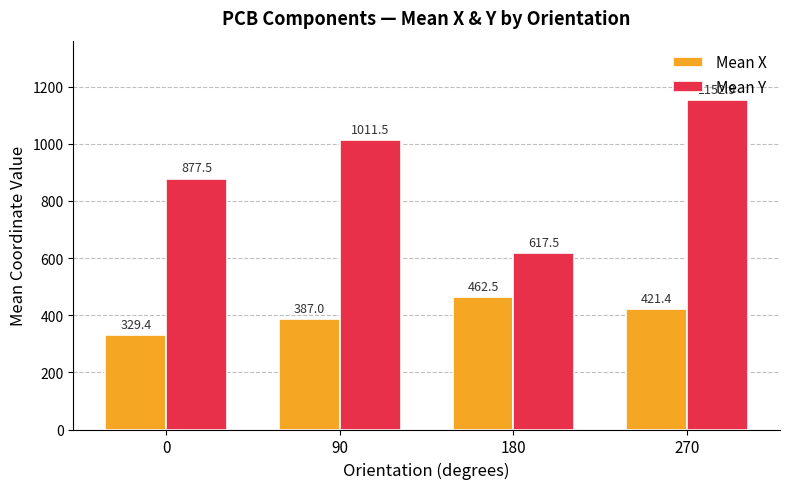

List the series in order of their overall mean, lowest first.

Mean X, Mean Y